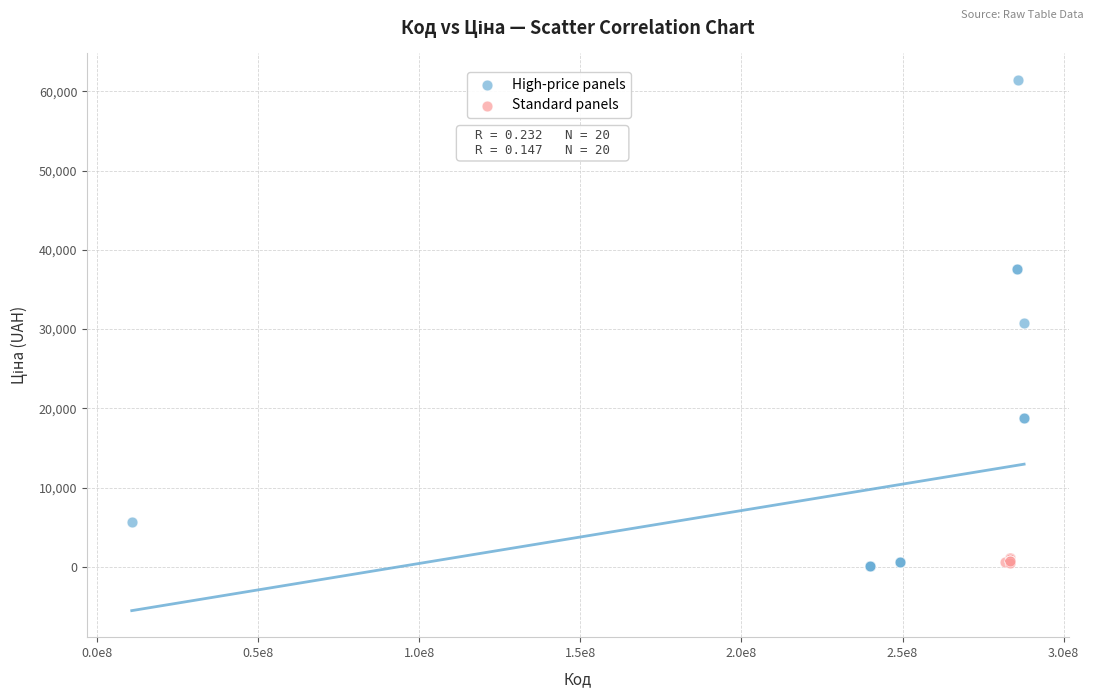

What are all the series names shown in the legend?

High-price panels, Standard panels